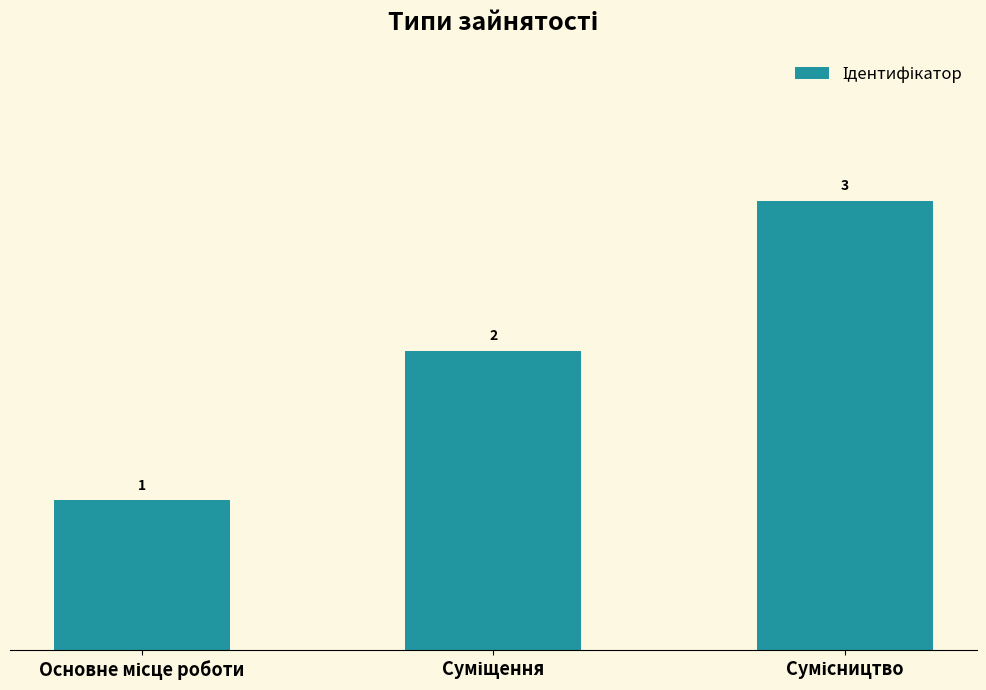

What is the greatest value displayed?

3